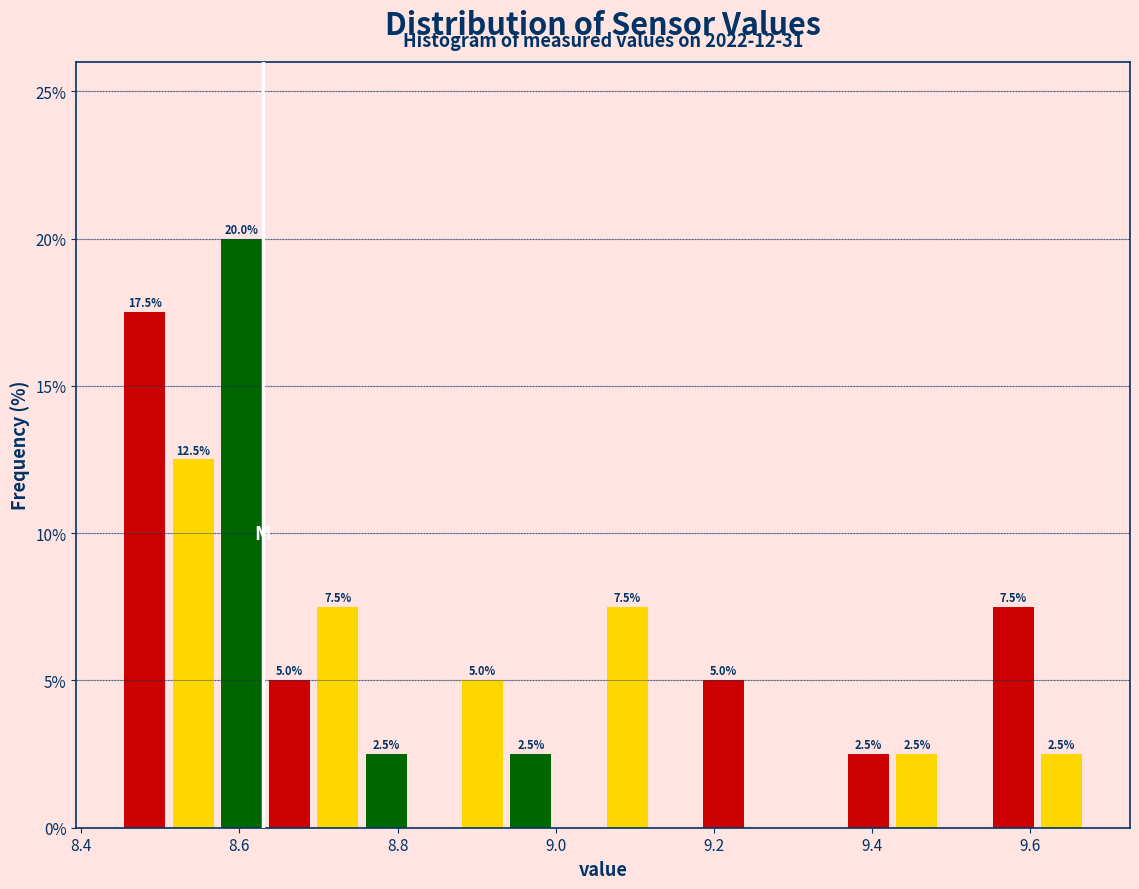

Read against the x-axis, roughly where is the centre of the tallest bar?

8.60